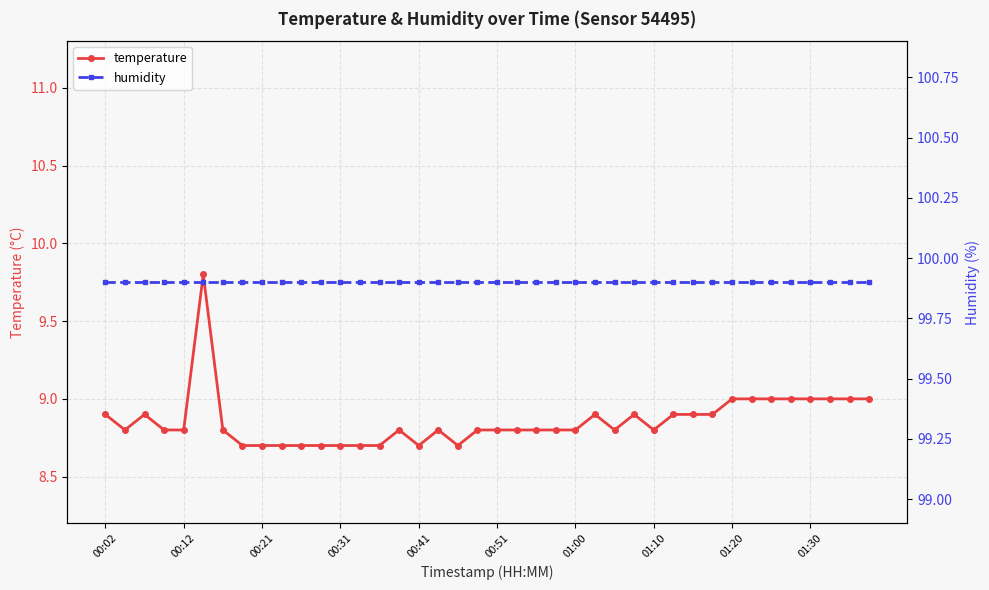

Rank the series by their average value, from lowest to highest.

temperature, humidity